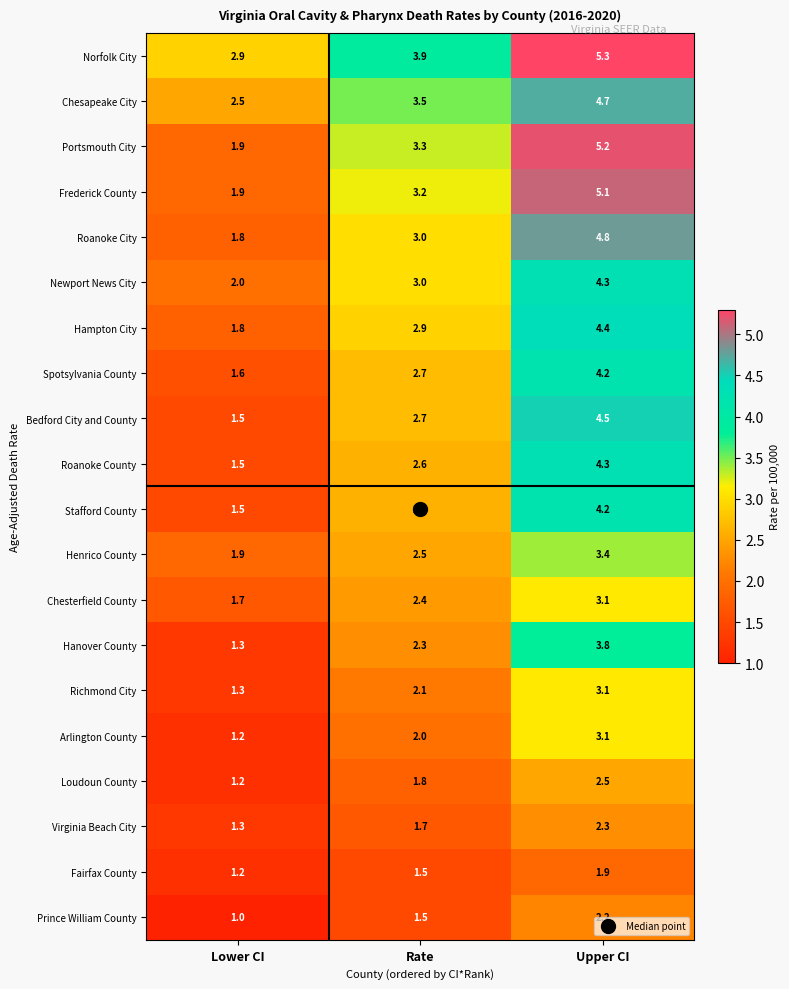

Which series has the widest spread of values?

Portsmouth City